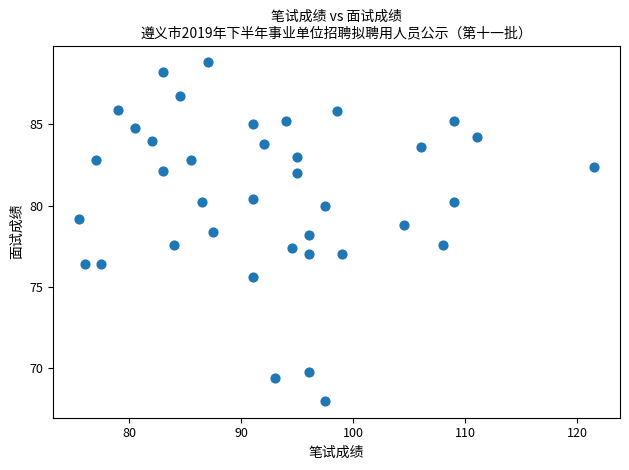

What is the range of X values (max minus min)?

46.0